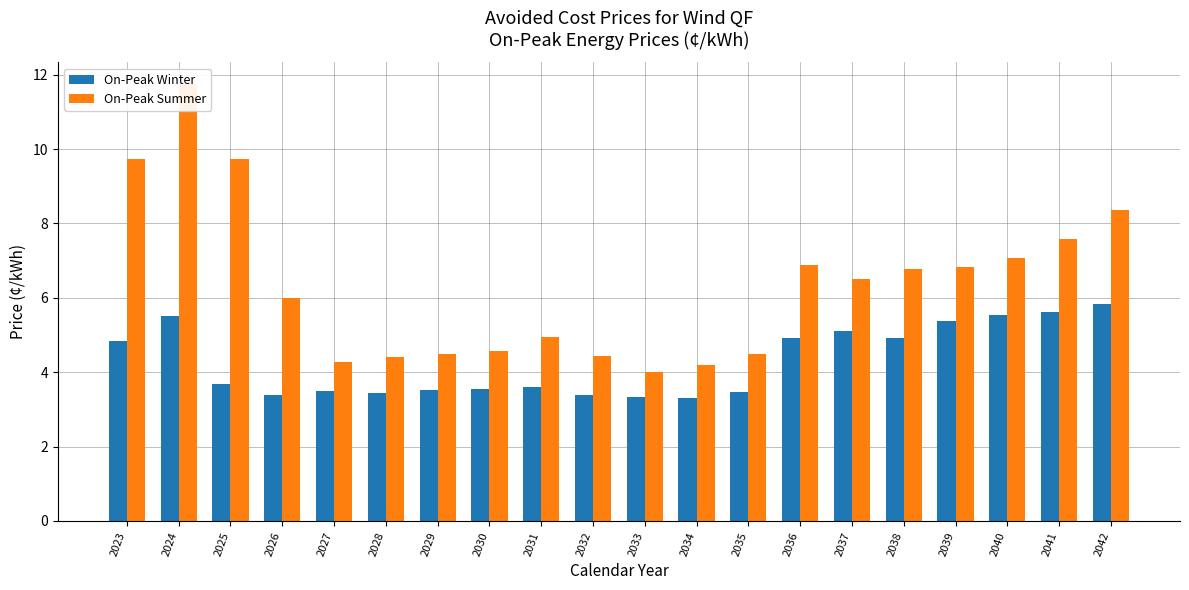

Does the chart contain any negative values?

No